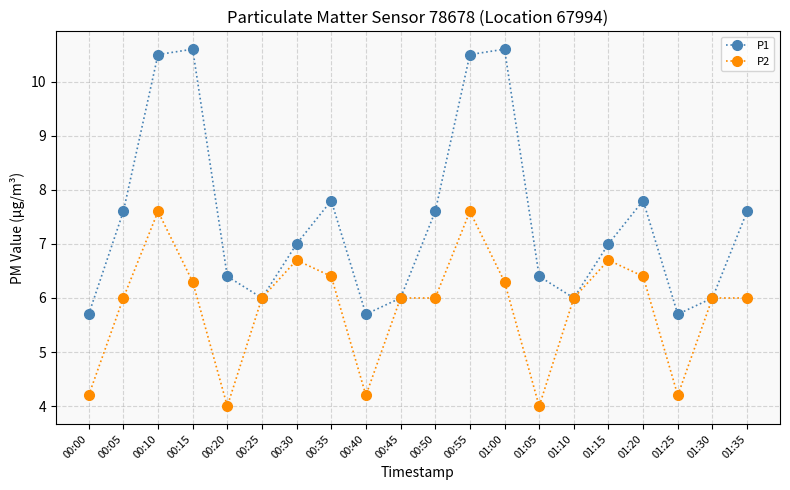

True or false: P1 has a value of 1.7 at 00:20.

False